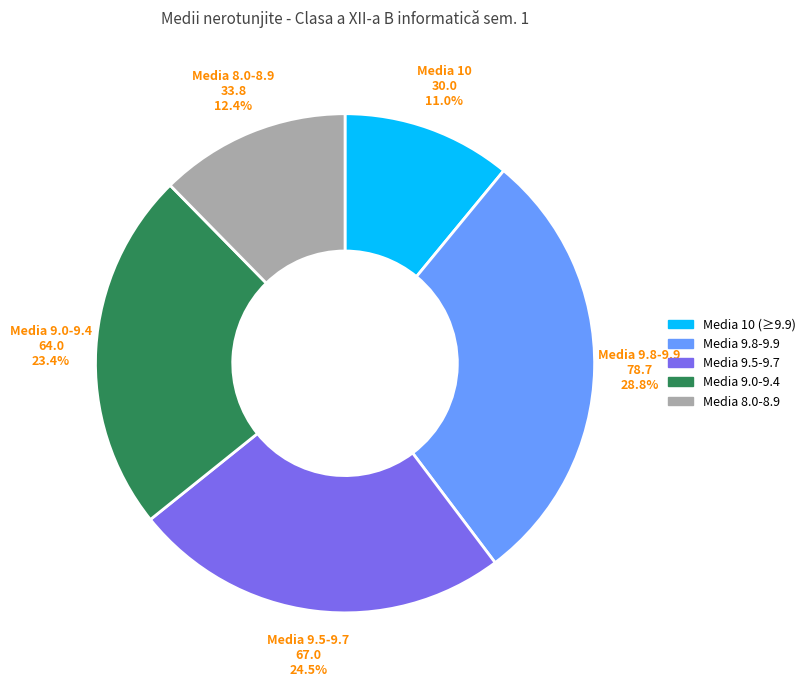

What portion of the pie excludes Media 10 (≥9.9)?

89.0%